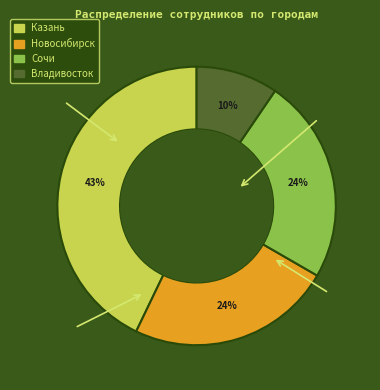

What percentage is the Владивосток slice, to the nearest percent?

10%